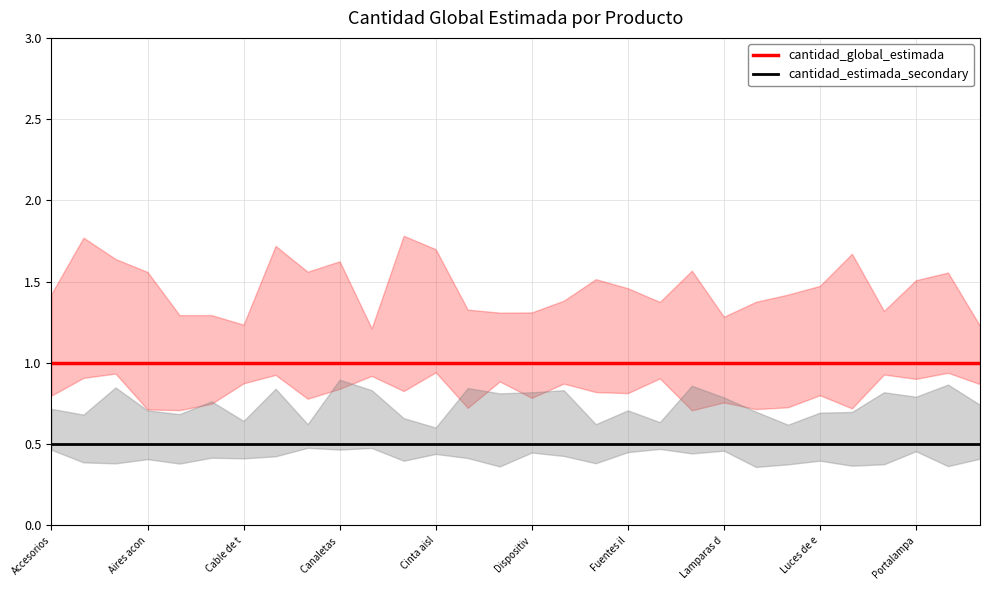

List the series in order of their peak value, lowest first.

cantidad_estimada_secondary, cantidad_global_estimada